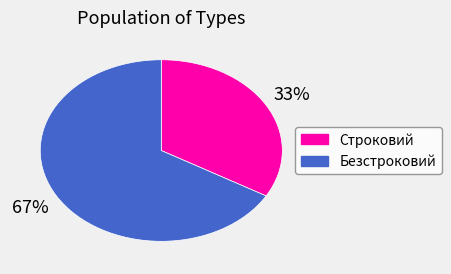

True or false: Безстроковий accounts for 67% of the total.

True